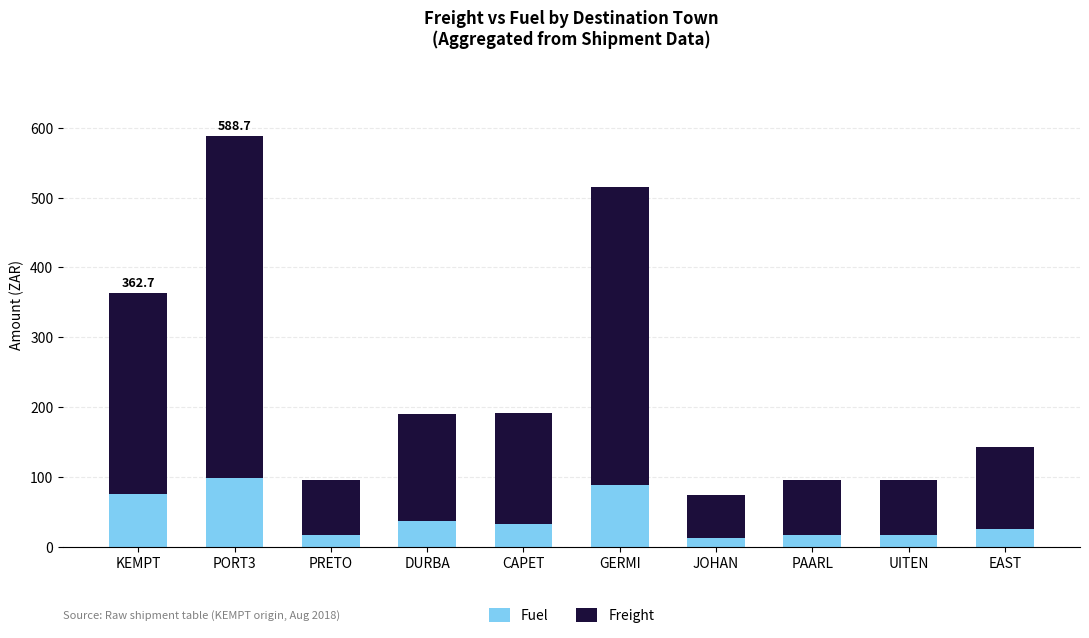

What is the sum of the Fuel values at KEMPT and CAPET?

108.2